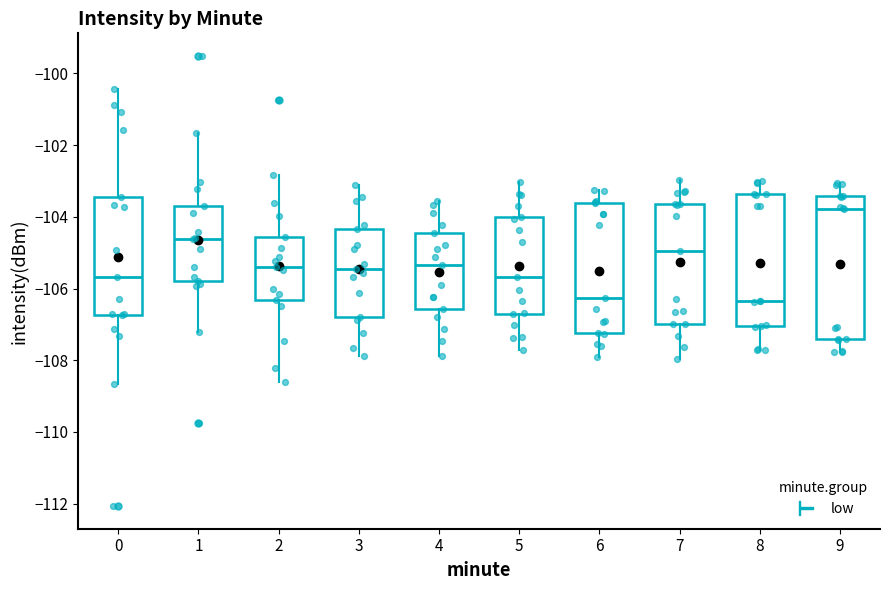

Which box's median line is the highest?

9